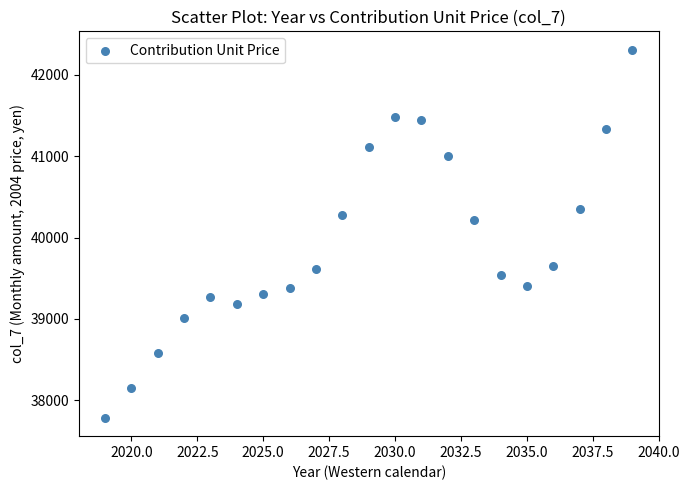

What is the range of X values (max minus min)?

20.0